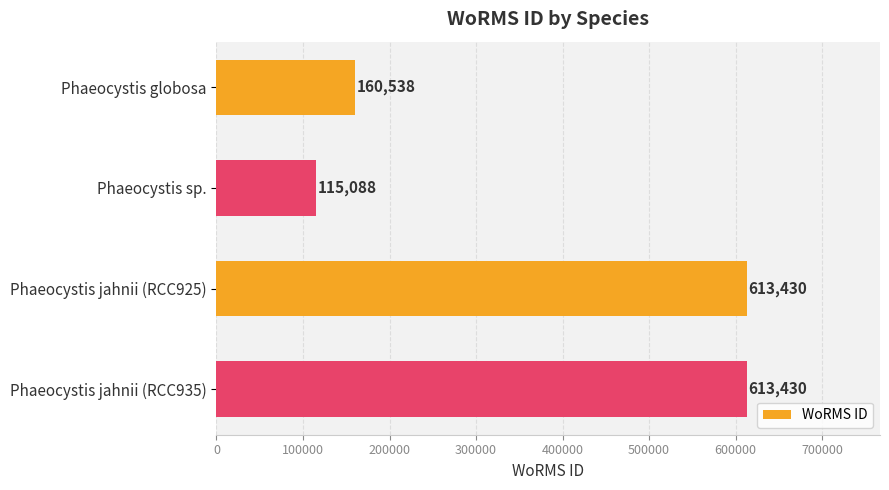

Are the bars grouped side by side (vs. stacked)?

No